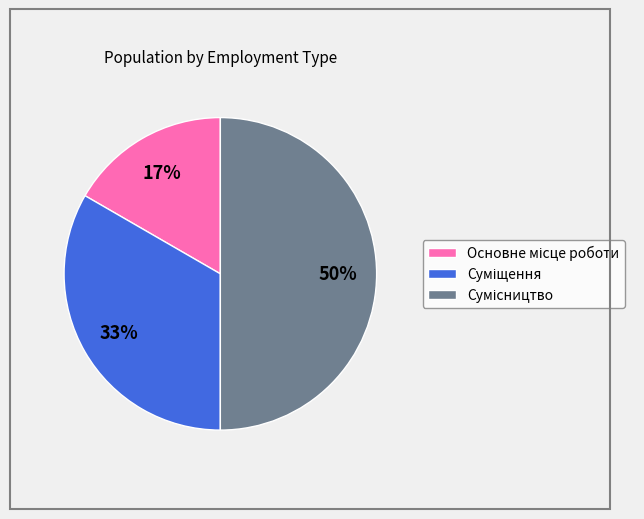

To the nearest percent, what is the average slice percentage?

33%